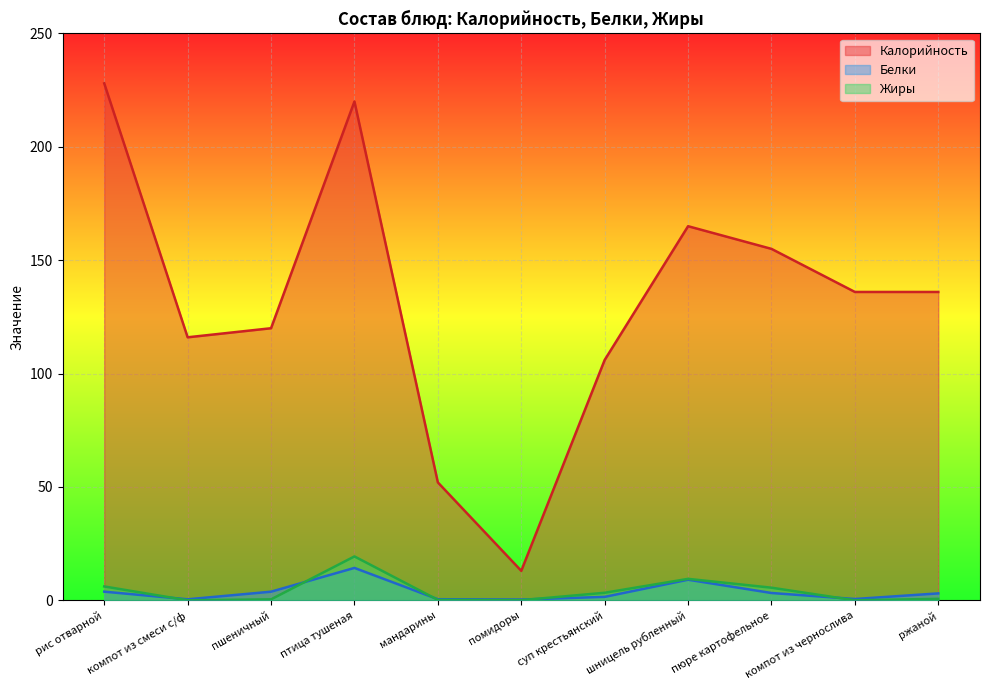

What is the sum of all Жиры values?

45.1